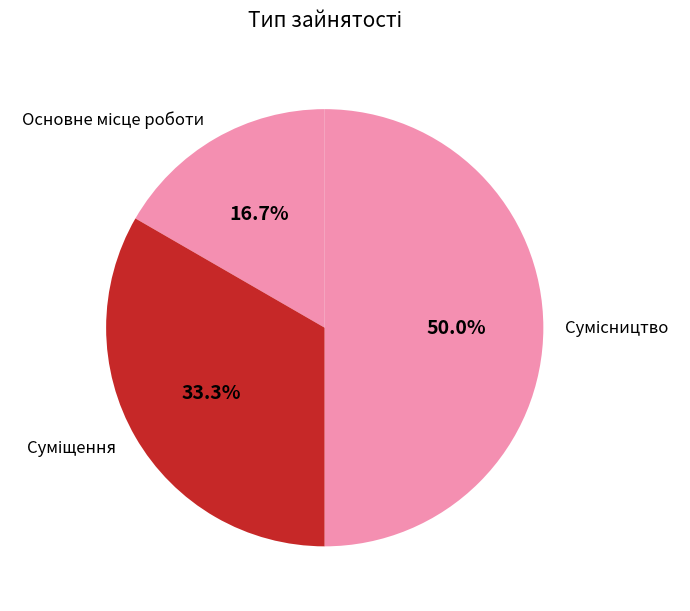

True or false: Сумісництво accounts for 60% of the total.

False